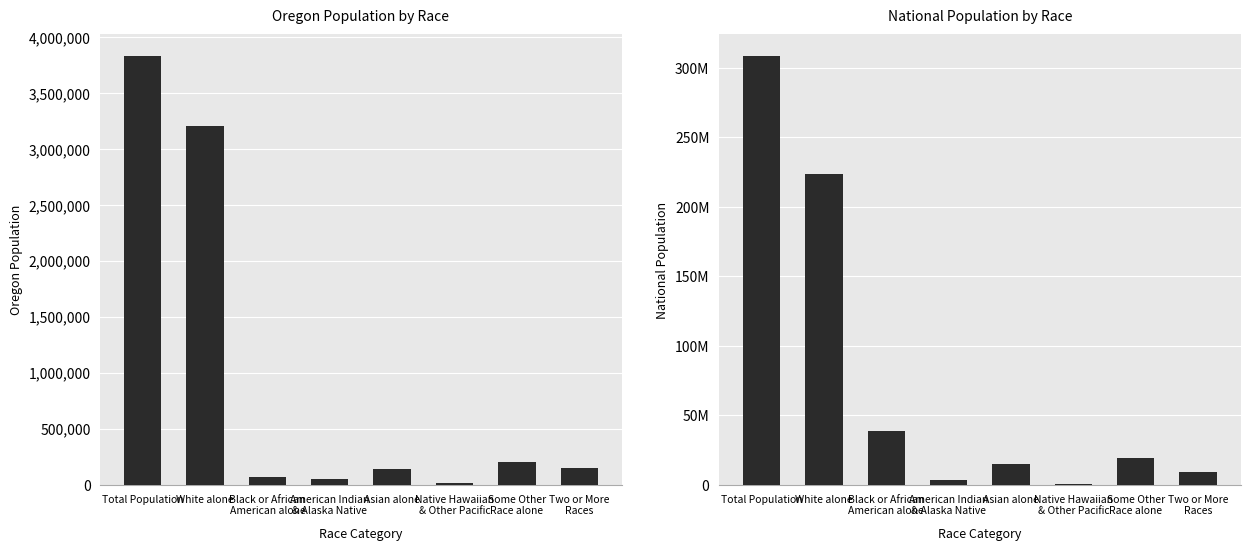

Which series has the largest total across all categories?

National